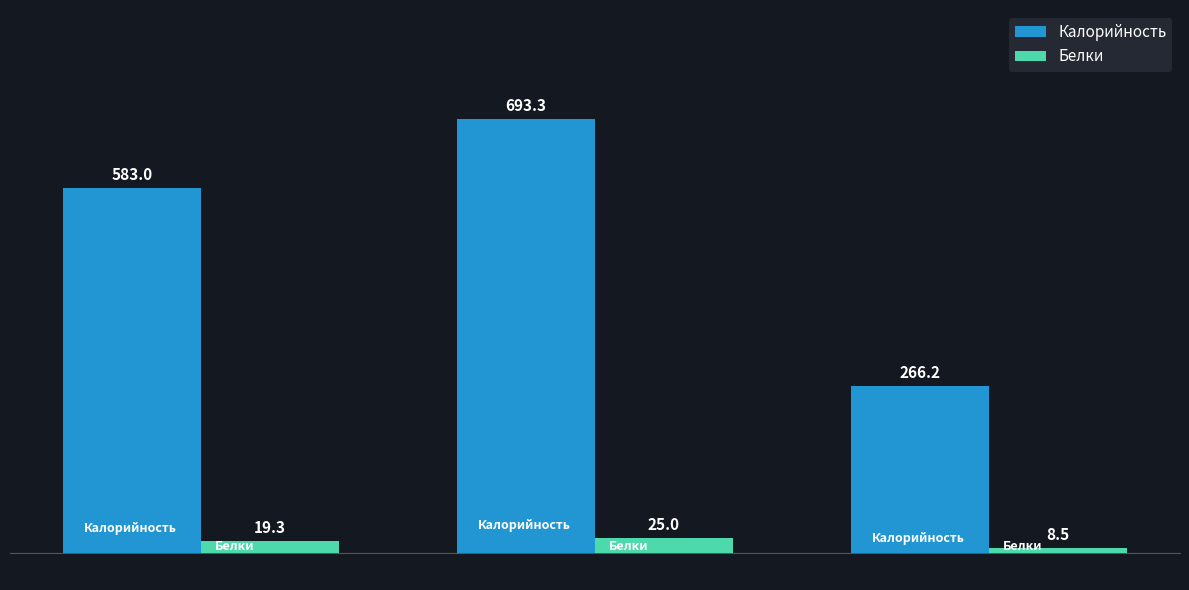

Which category has the lowest value in the Калорийность series?

Полдник